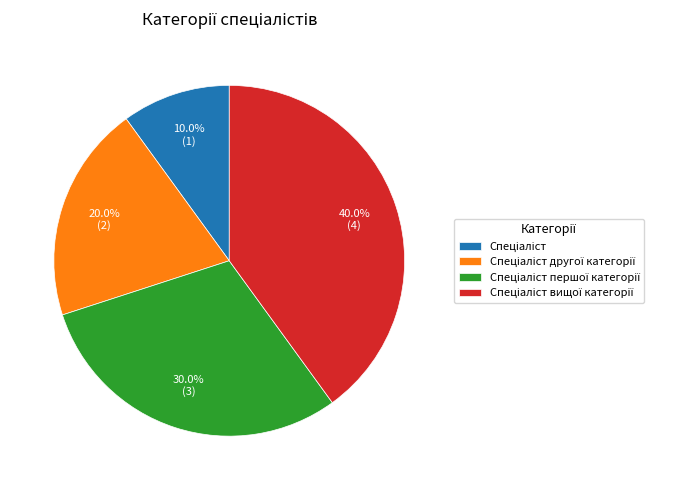

Is there any slice that represents more than half of the pie?

No